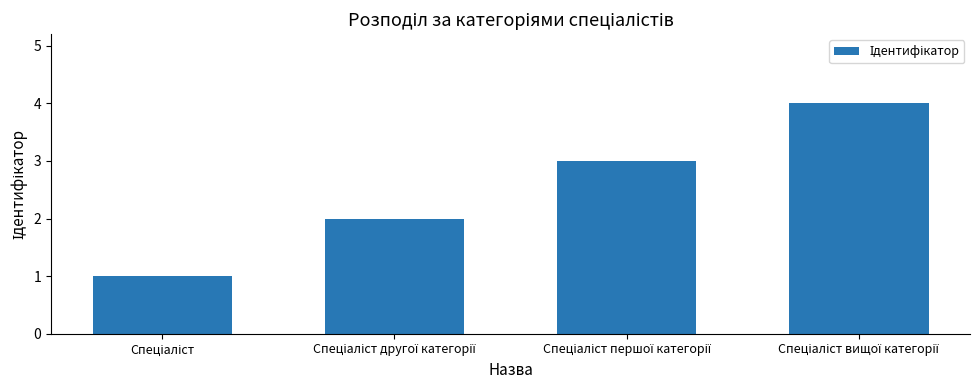

How many values are below 3?

2